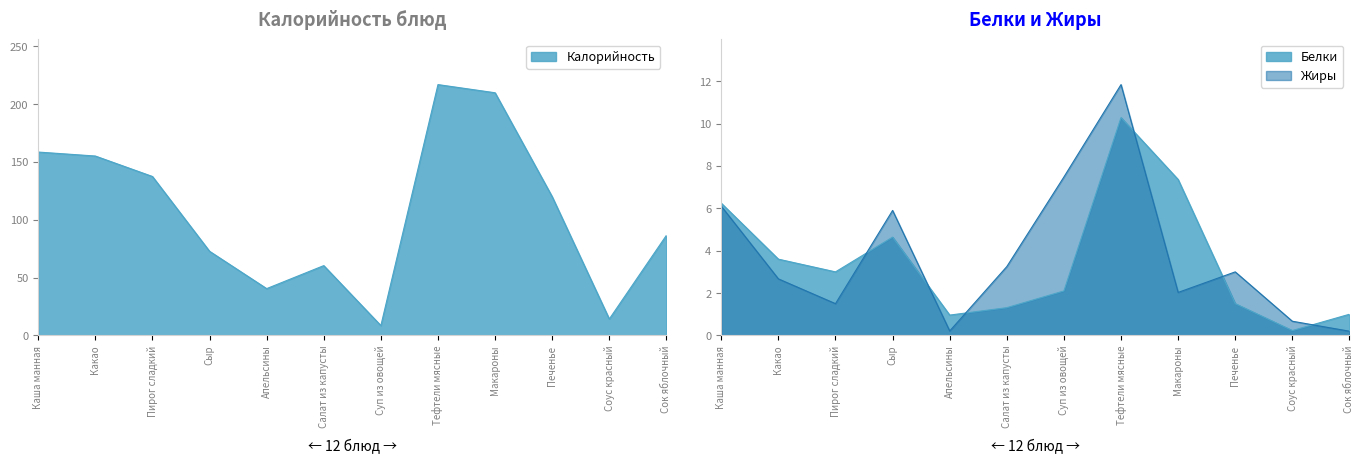

At which category is the sum across all series the highest?

Тефтели мясные